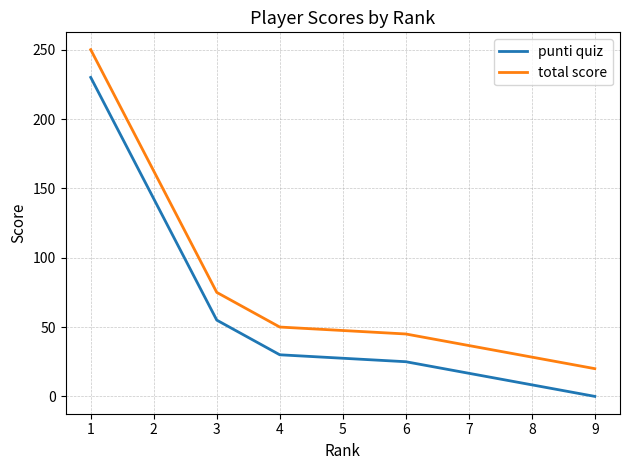

Does the chart display data point markers on the line(s)?

No